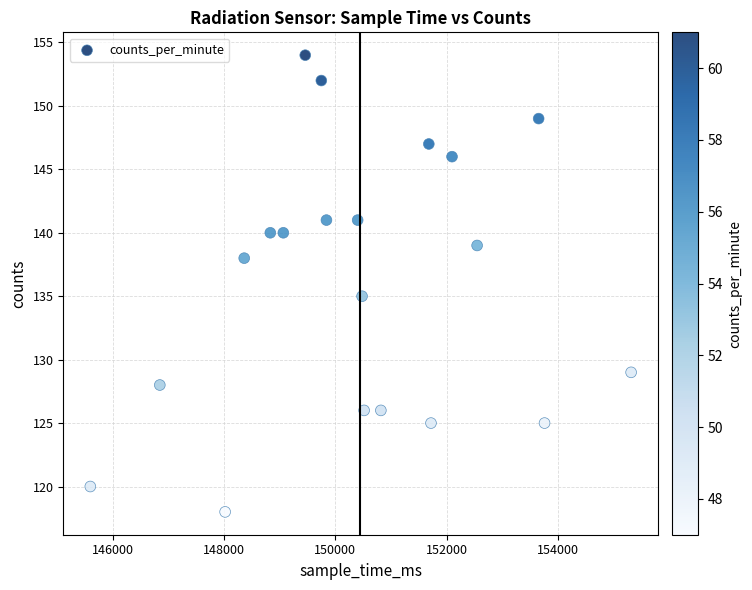

What is the range of X values (max minus min)?

9720